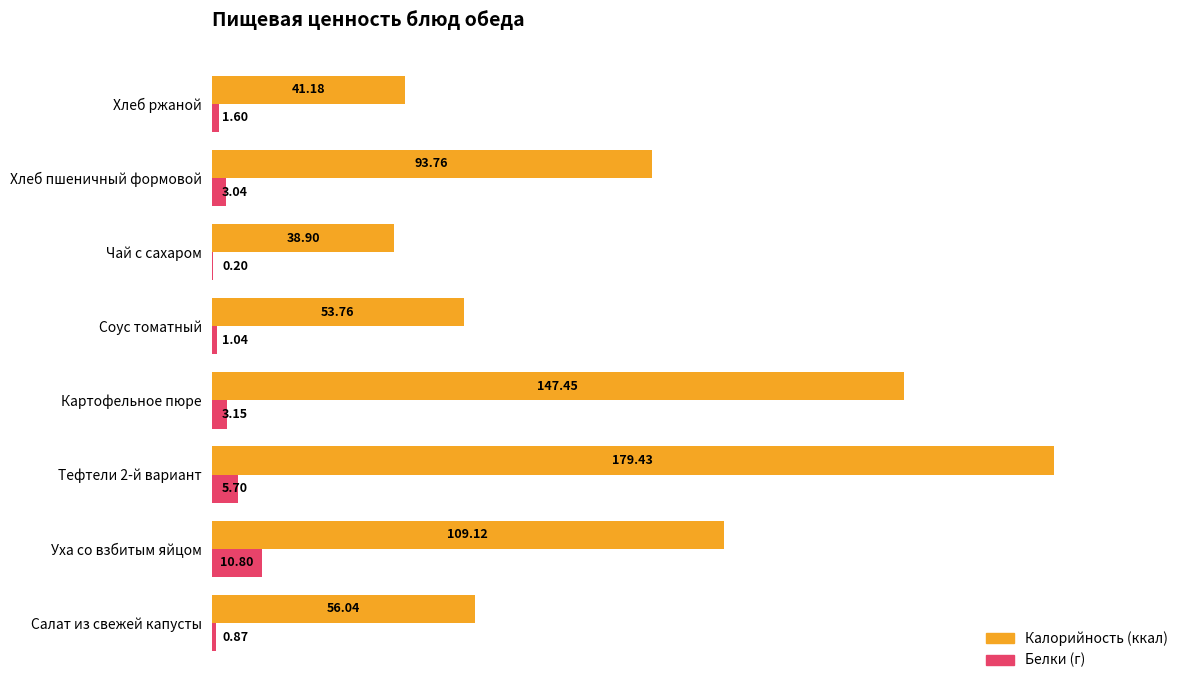

What is the total value across all series at Картофельное пюре?

150.6